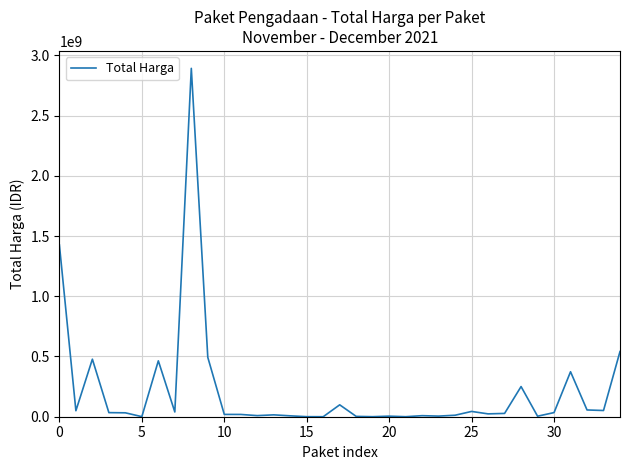

What is the difference between the maximum and minimum values?

2892044000